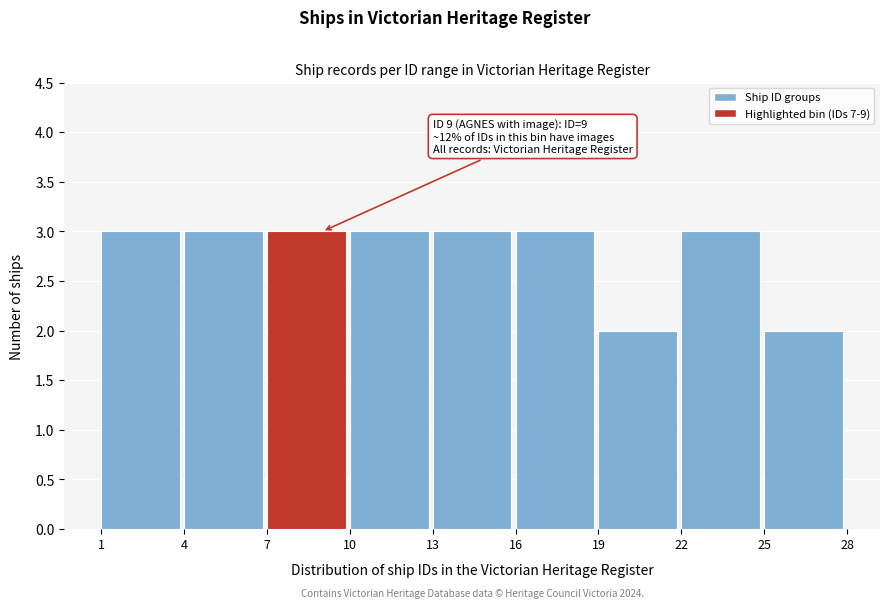

Reading left to right, extract all data points from this chart.

1=3	4=3	7=3	10=3	13=3	16=3	19=2	22=3	25=2